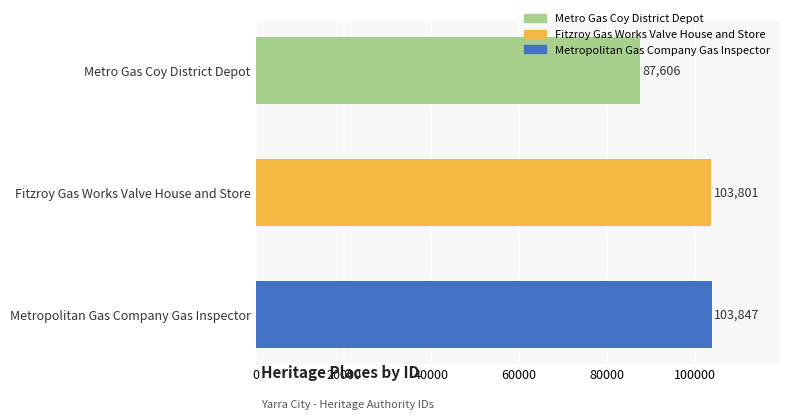

What is the greatest value displayed?

103847